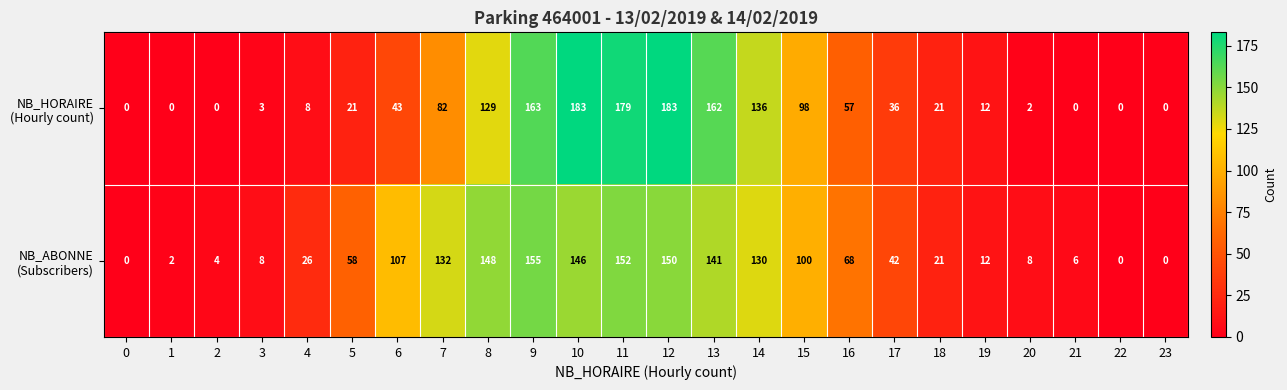

At how many categories does at least one series exceed 32?

13